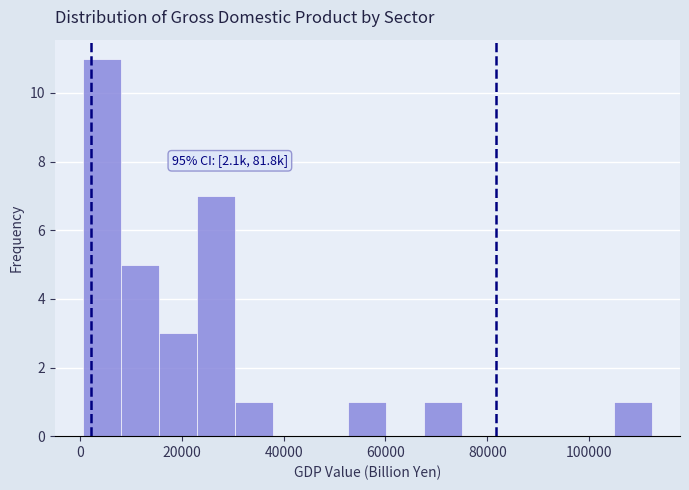

Read against the x-axis, roughly where is the centre of the tallest bar?

4000